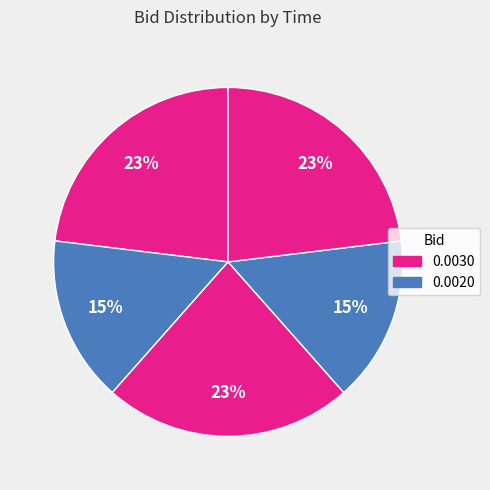

Rank the categories by value from lowest to highest.

10:17:43.520, 10:13:17.374, 10:18:53.574, 10:16:08.644, 10:11:55.224